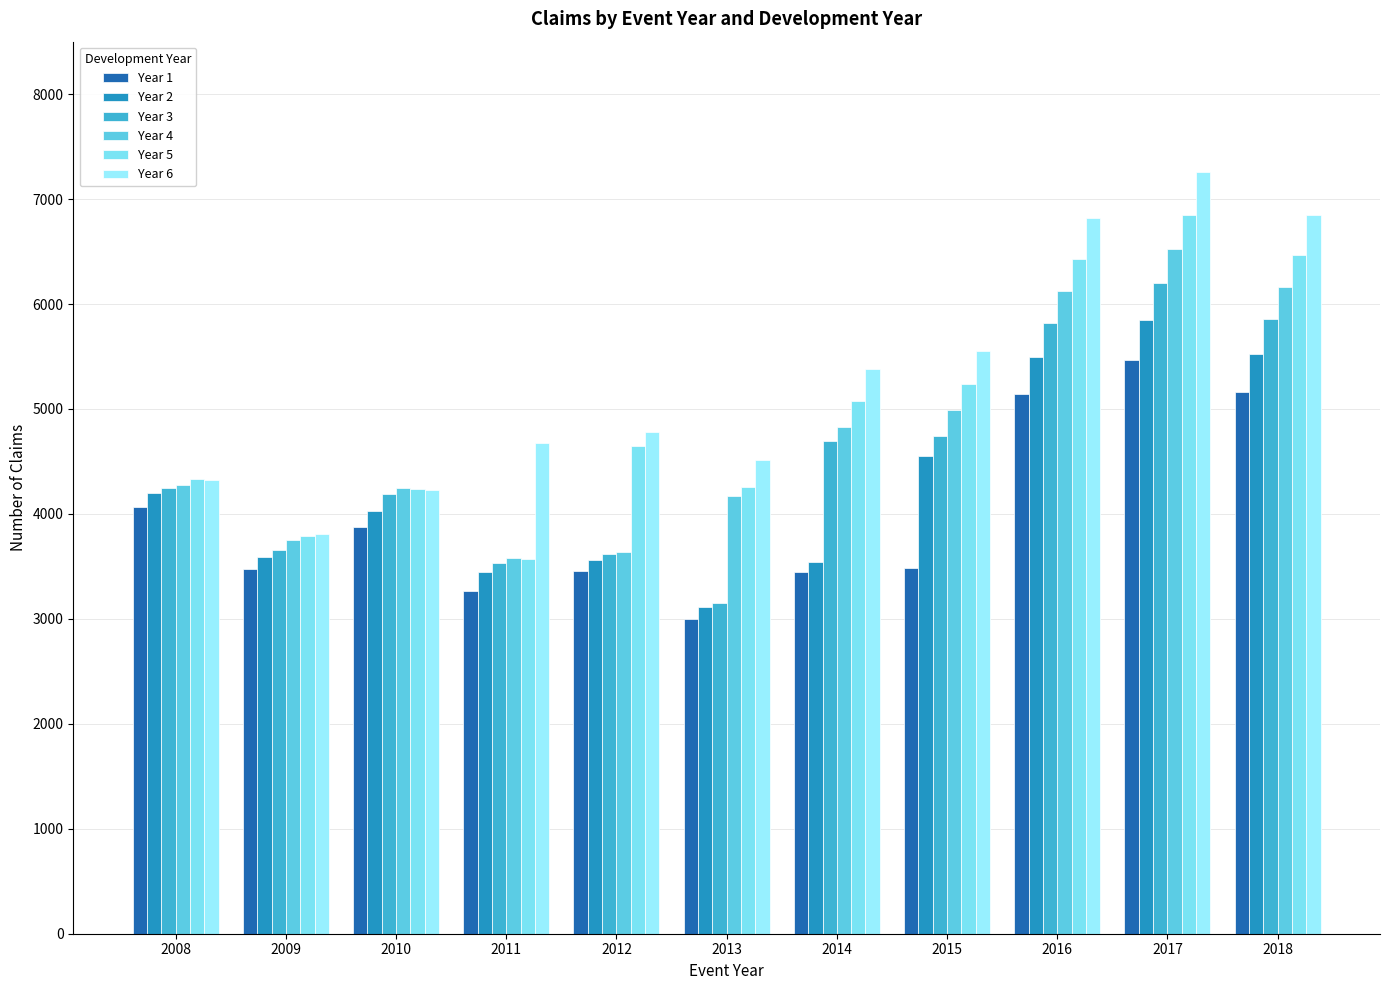

What is the sum of all Year 5 values?

54897.2